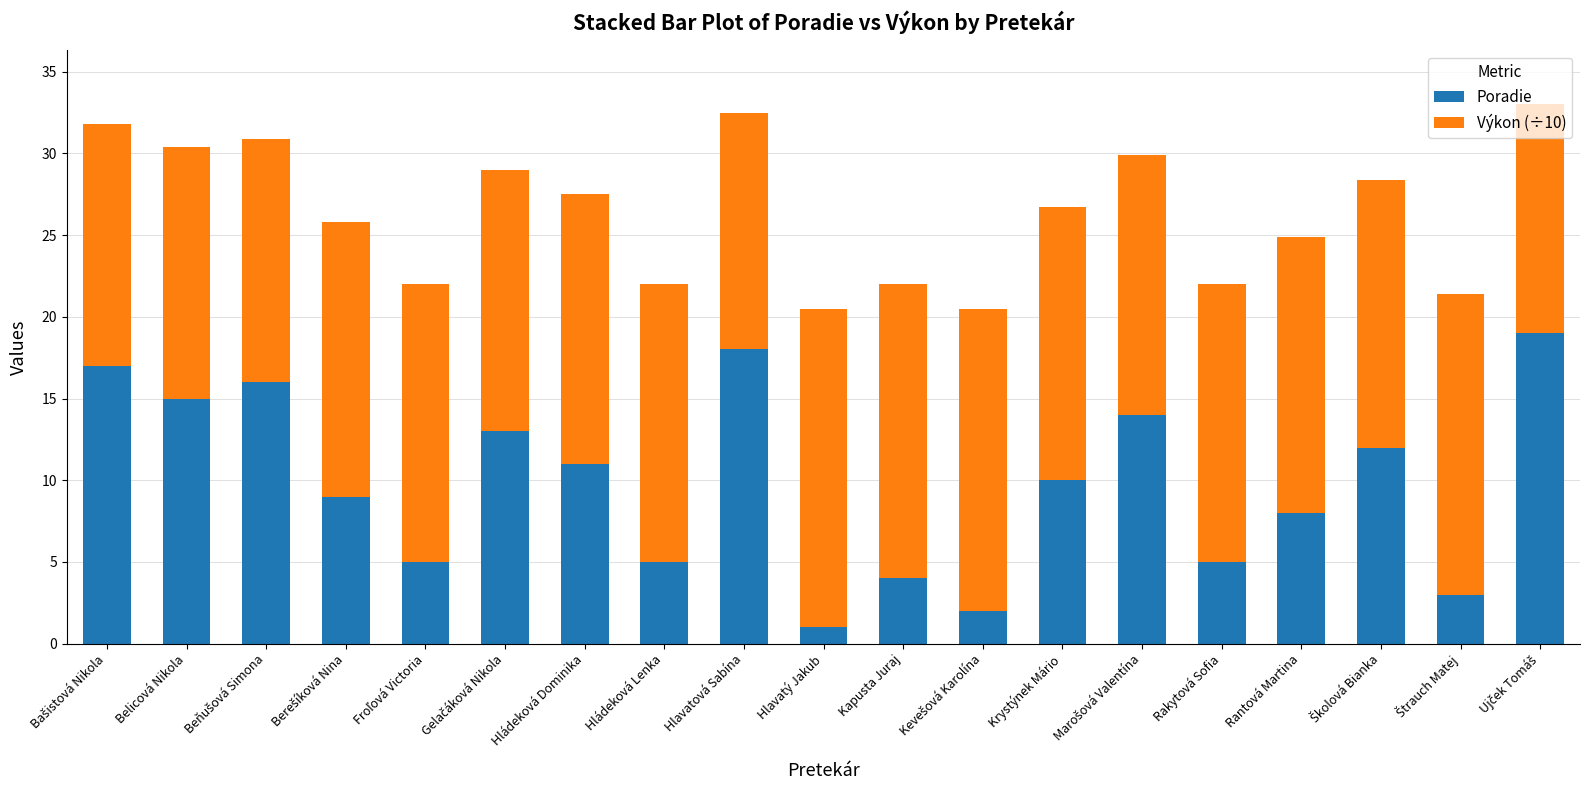

What are all the series names shown in the legend?

Poradie, Výkon (÷10)